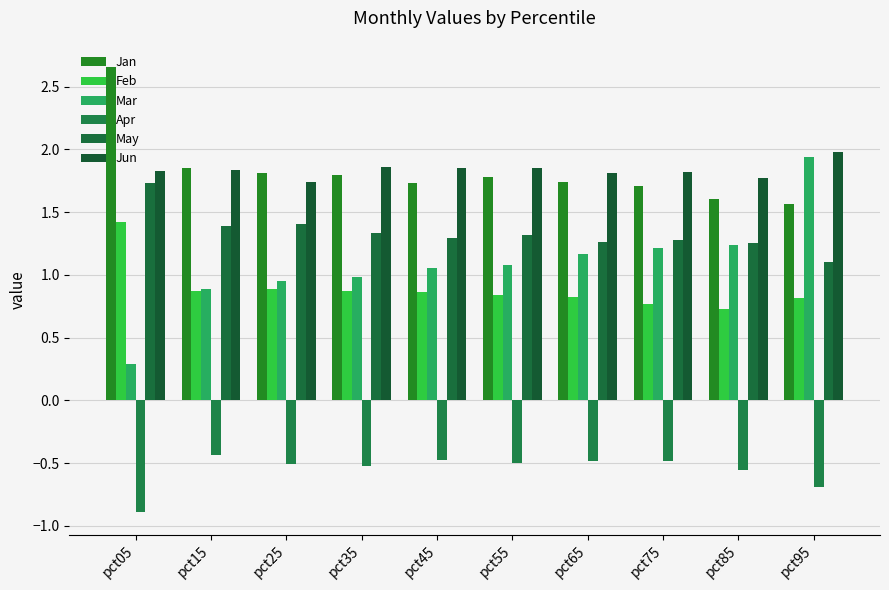

At which category is the sum across all series the highest?

pct05